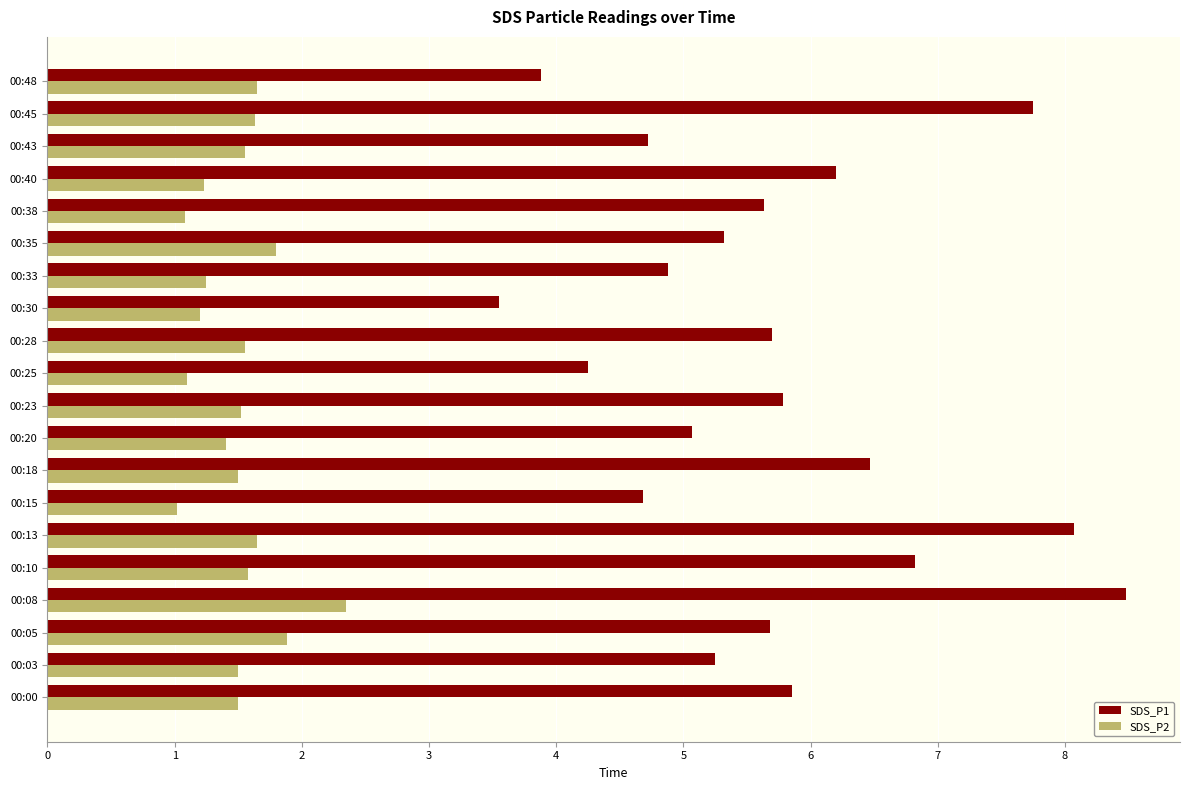

What is the spread (max minus min) of values at 00:13?

6.4